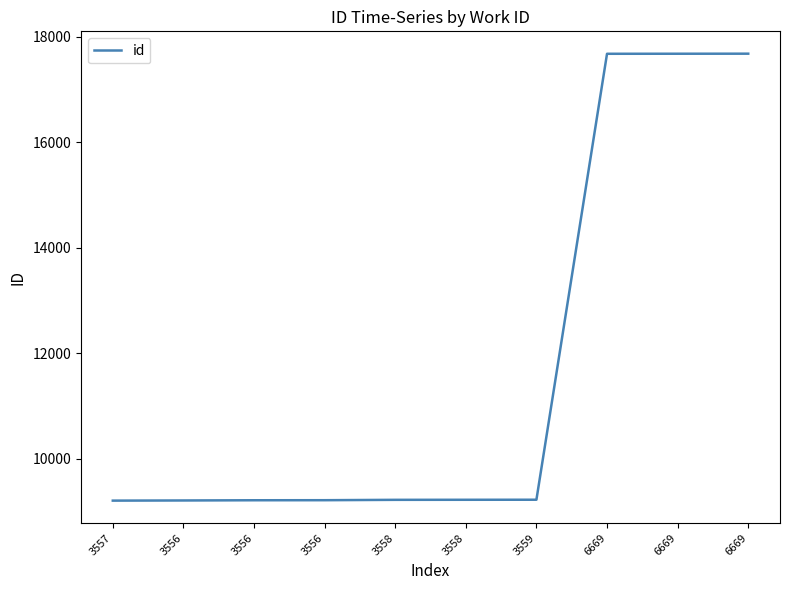

What is the average value?

11755